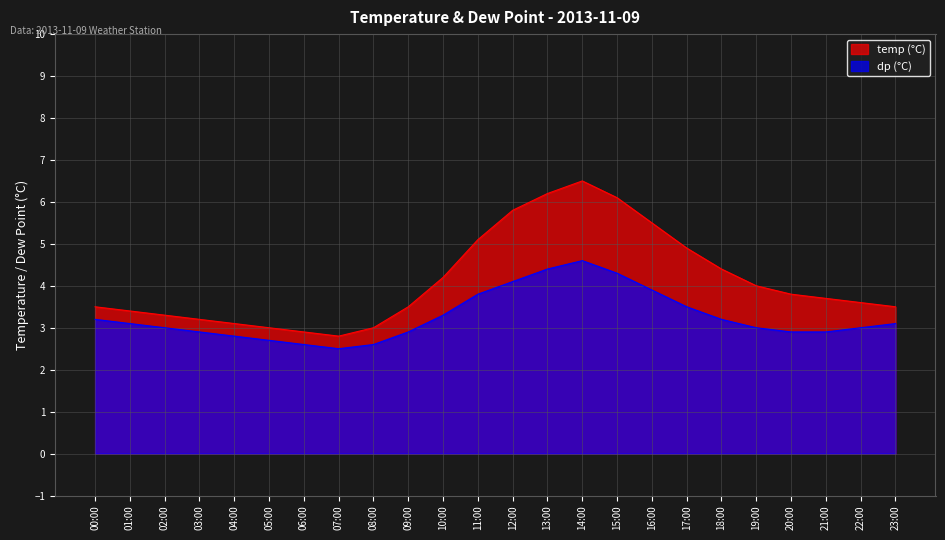

Is it true that temp equals 3.5 at 09:00?

True